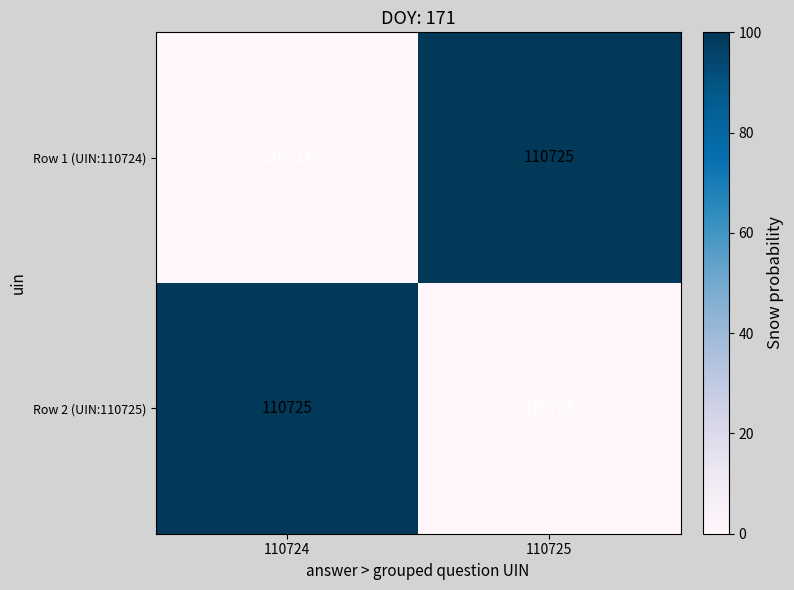

Reading left to right, transcribe all the data shown in this chart.

Row 1 (UIN:110724): 110724=110724	110725=110725
Row 2 (UIN:110725): 110724=110725	110725=110724